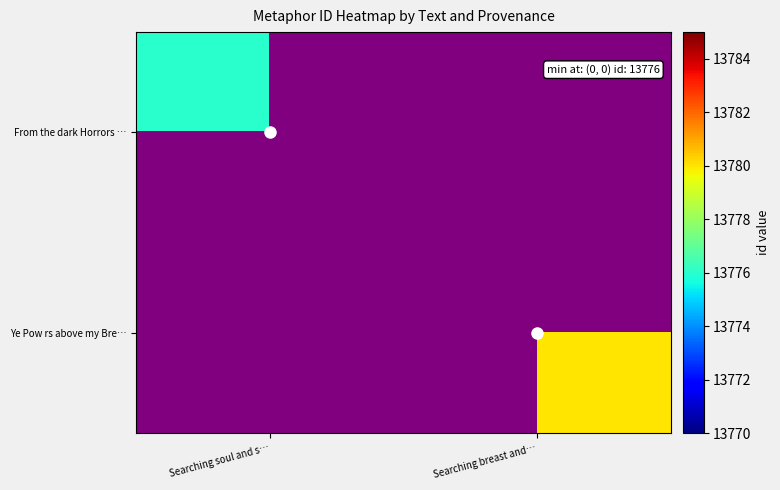

How many categories are shown in the chart?

2